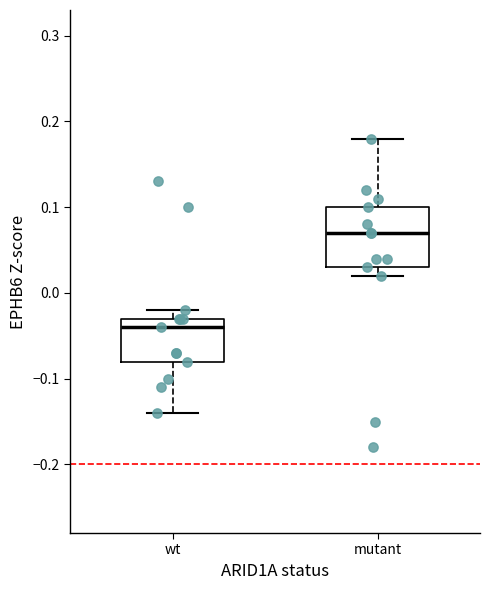

Comparing the boxes themselves (not the whiskers), which one is the tallest?

mutant